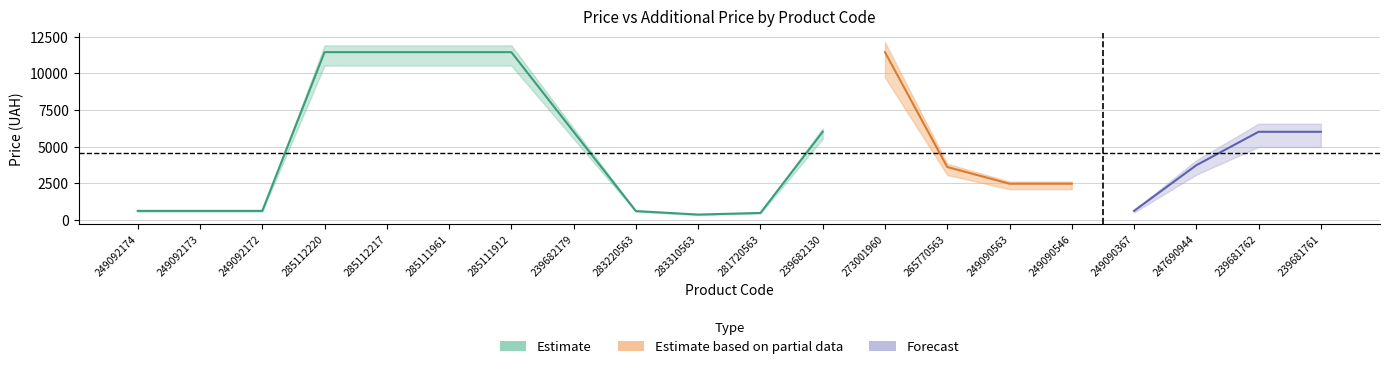

What position from the right is 249090546?

5